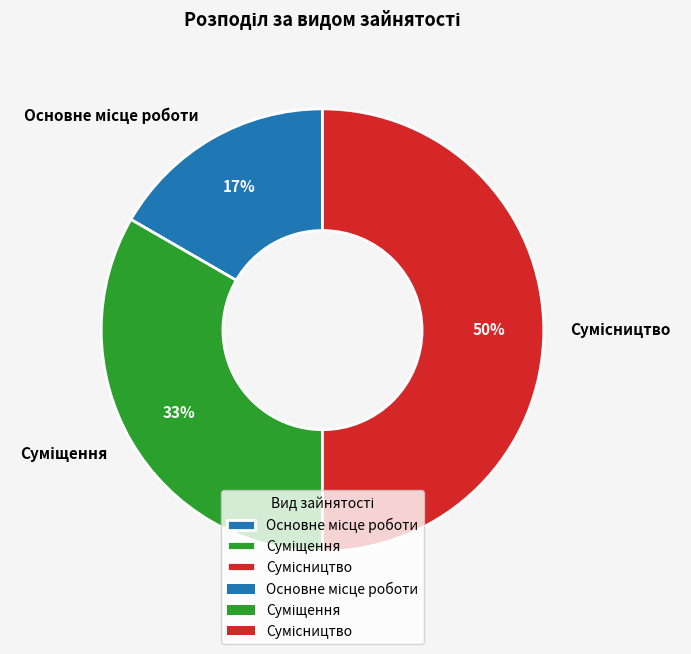

To the nearest percent, what is the difference between the largest and smallest slice percentages?

33%